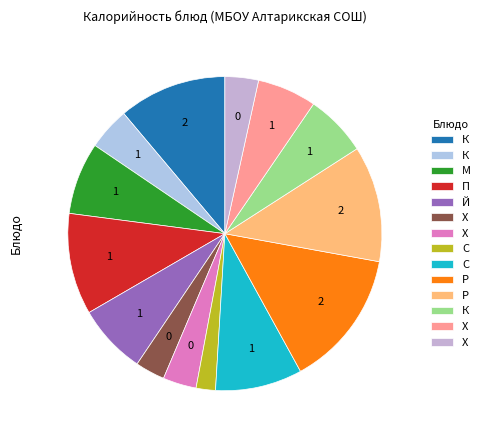

Count the number of slices in the pie.

14